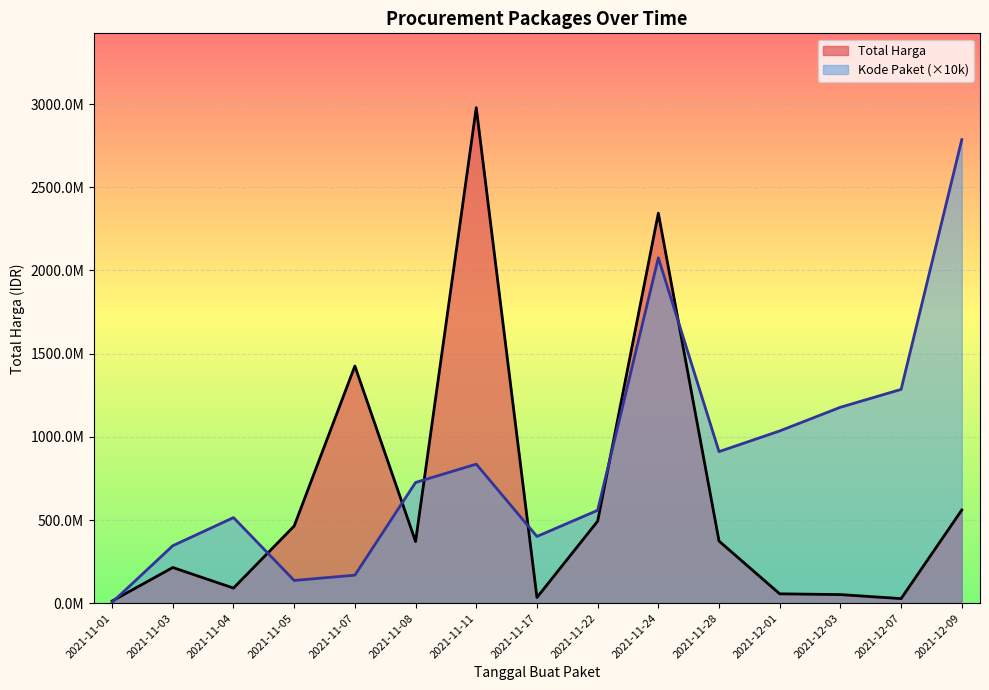

How many values in the Kode Paket series are below 725600000?

7